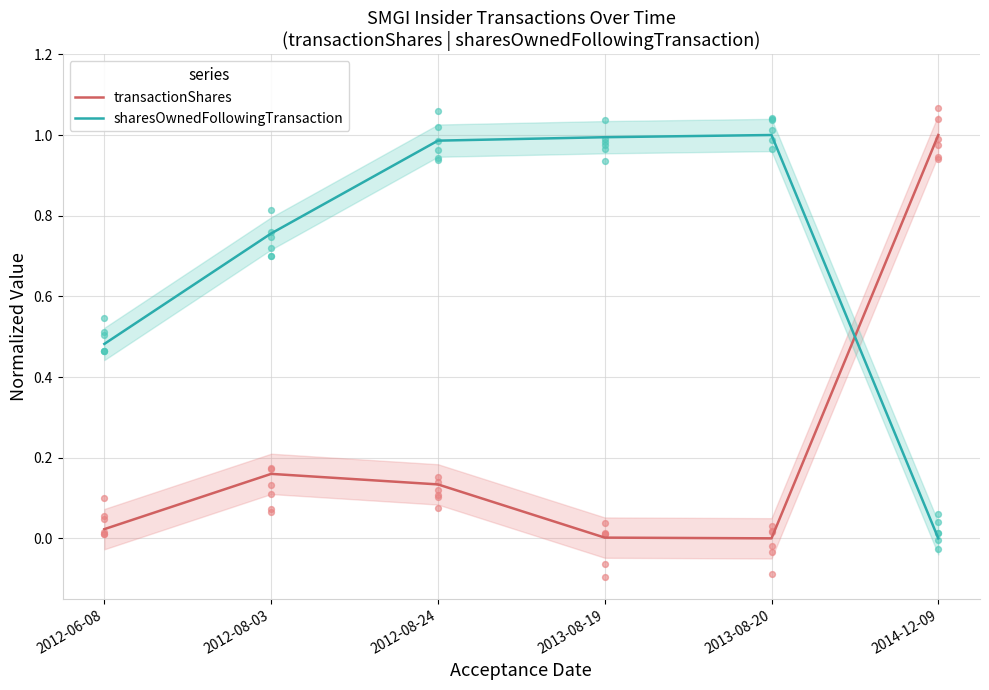

Which series has the largest total across all categories?

sharesOwnedFollowingTransaction